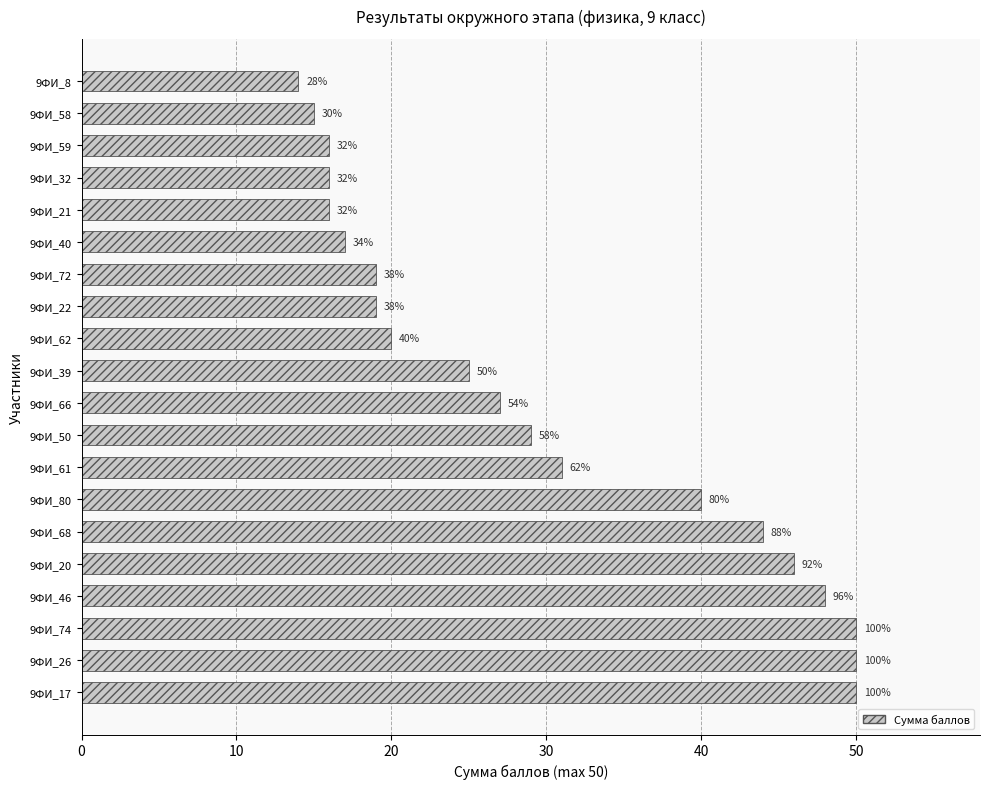

What is the average value?

30